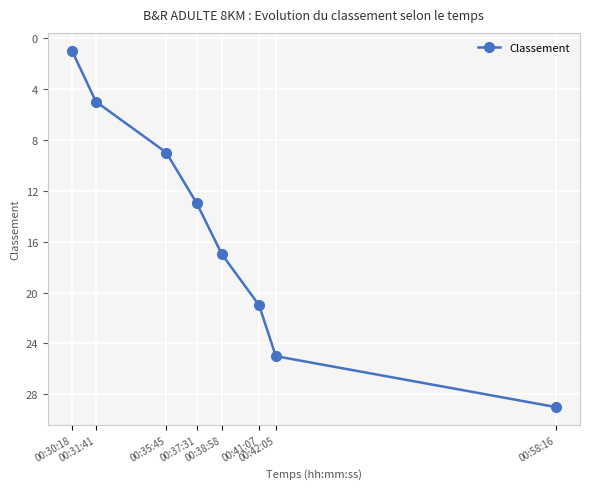

How many lines are shown in the chart?

1